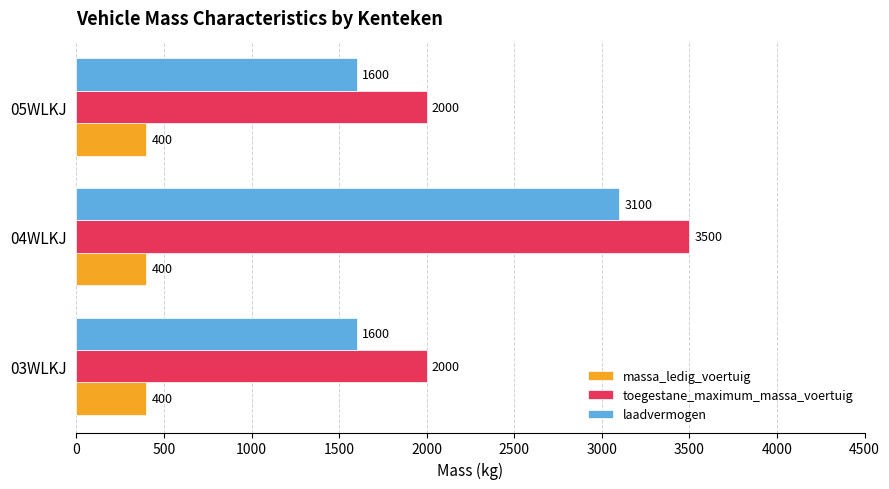

What is the greatest value displayed?

3500